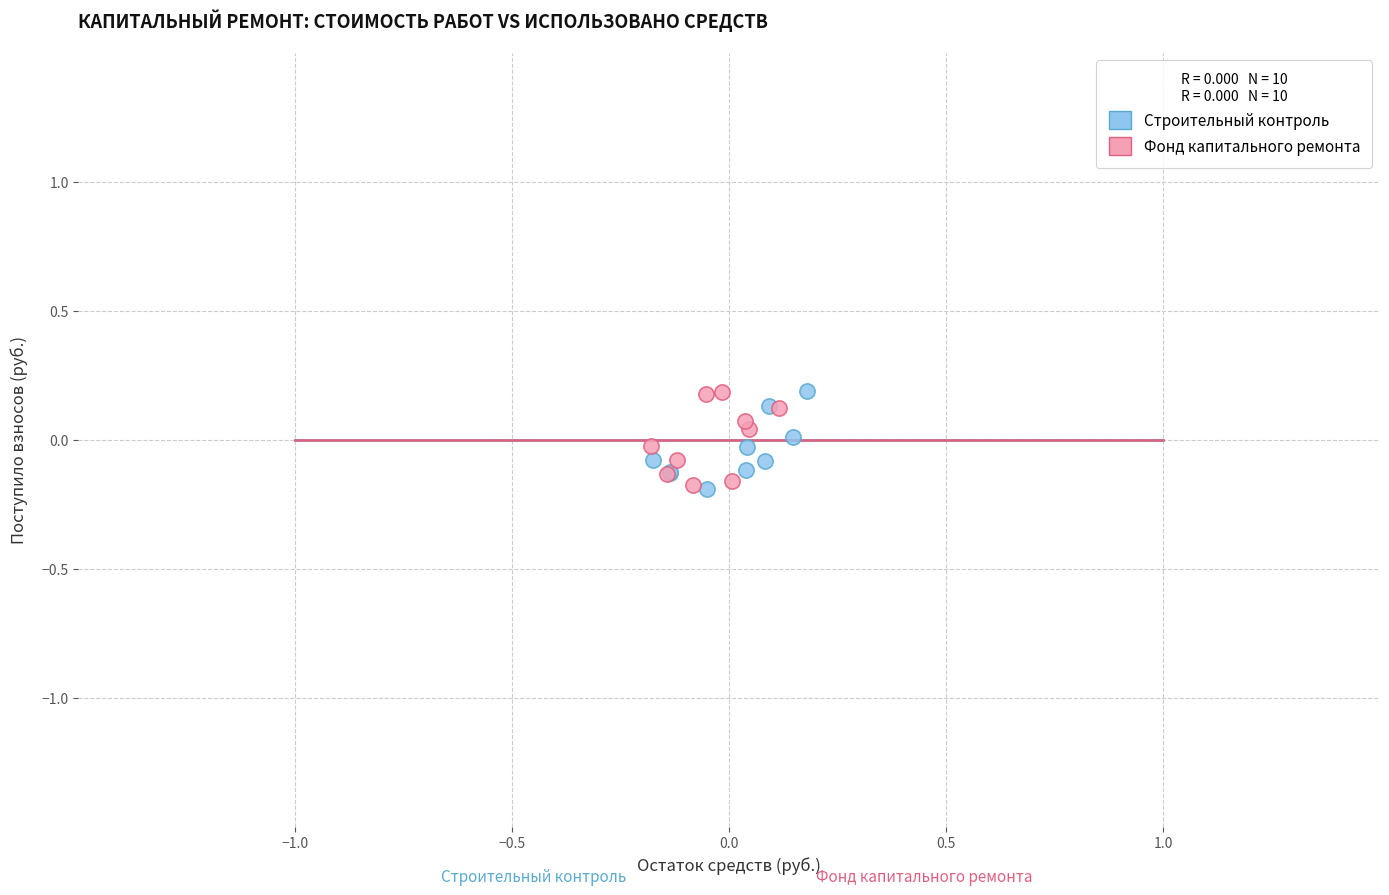

What are all the series names shown in the legend?

Строительный контроль, Фонд капитального ремонта